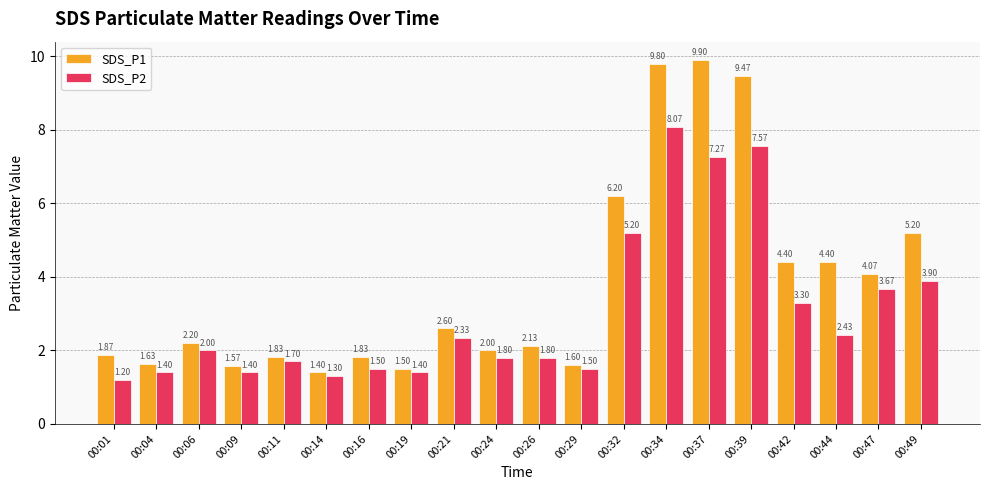

What is the average value of the SDS_P2 series?

3.0